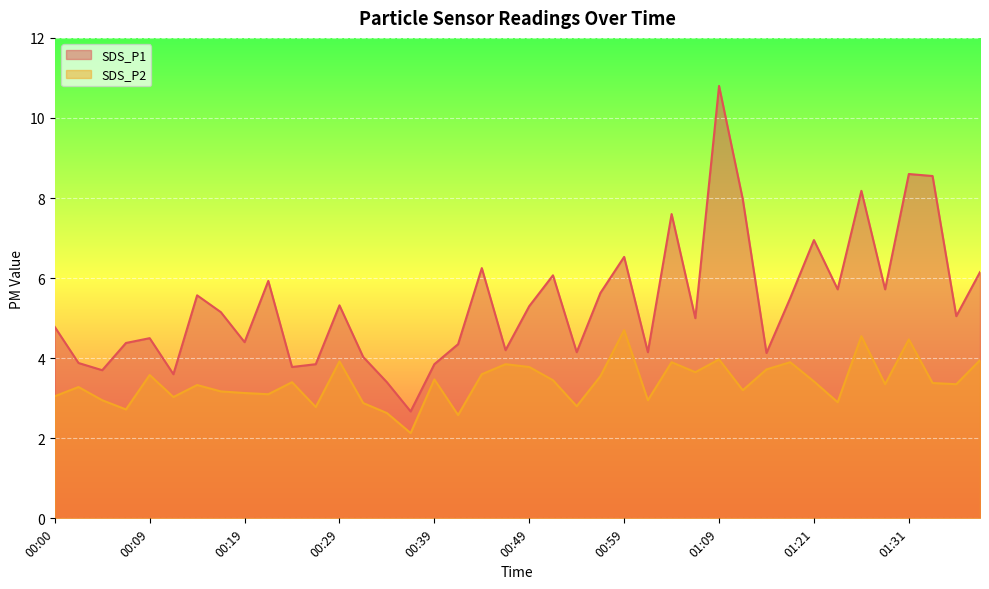

At which label does SDS_P1 reach its minimum?

00:37